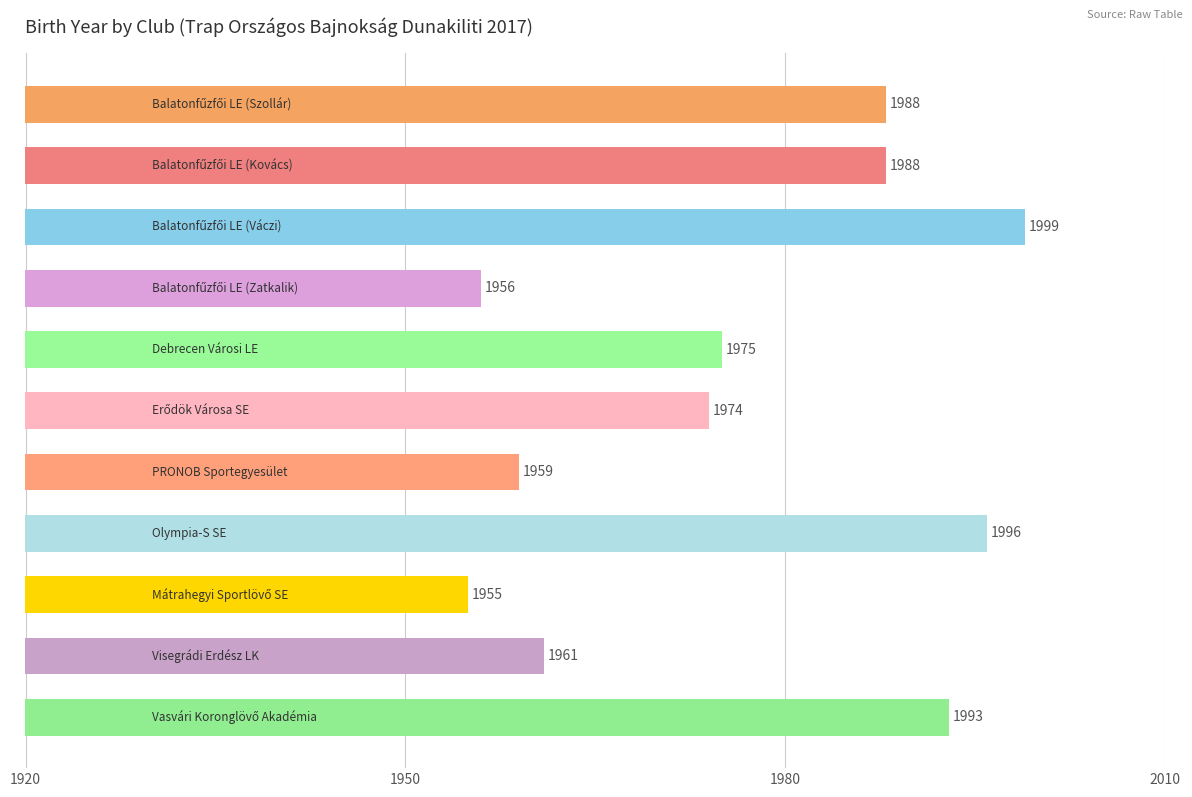

Reading bottom to top, list all the values displayed in this chart.

1993	1961	1955	1996	1959	1974	1975	1956	1999	1988	1988